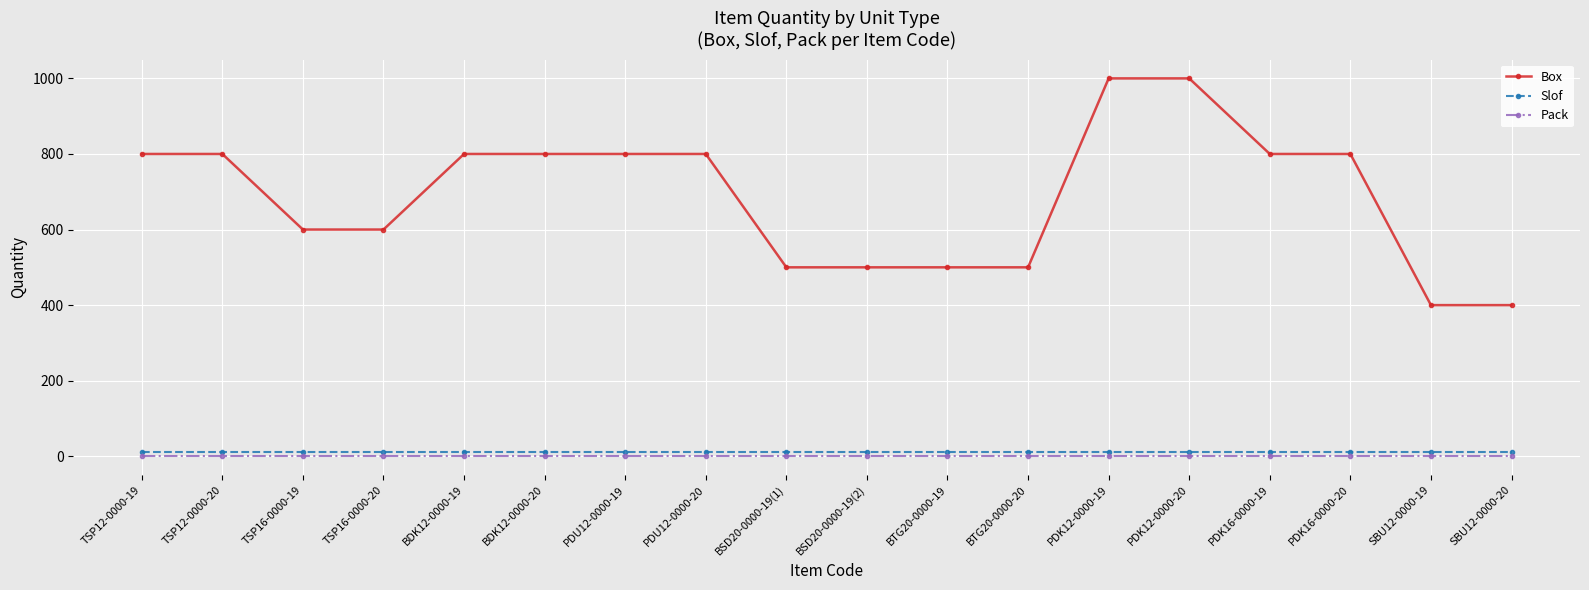

What is the spread (max minus min) of values at BDK12-0000-20?

799